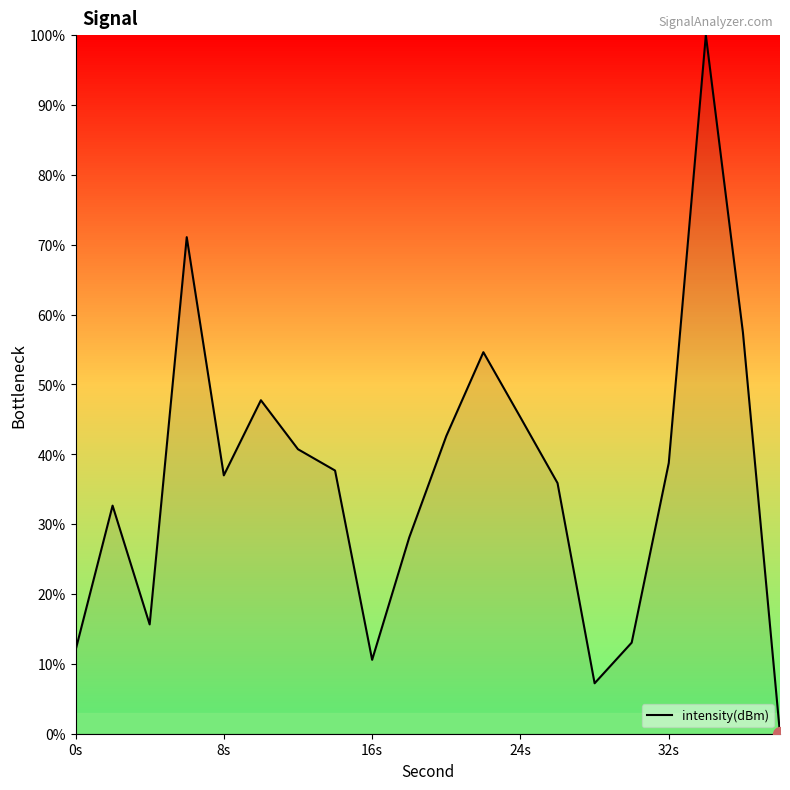

What is the difference between the maximum and minimum values?

100.0